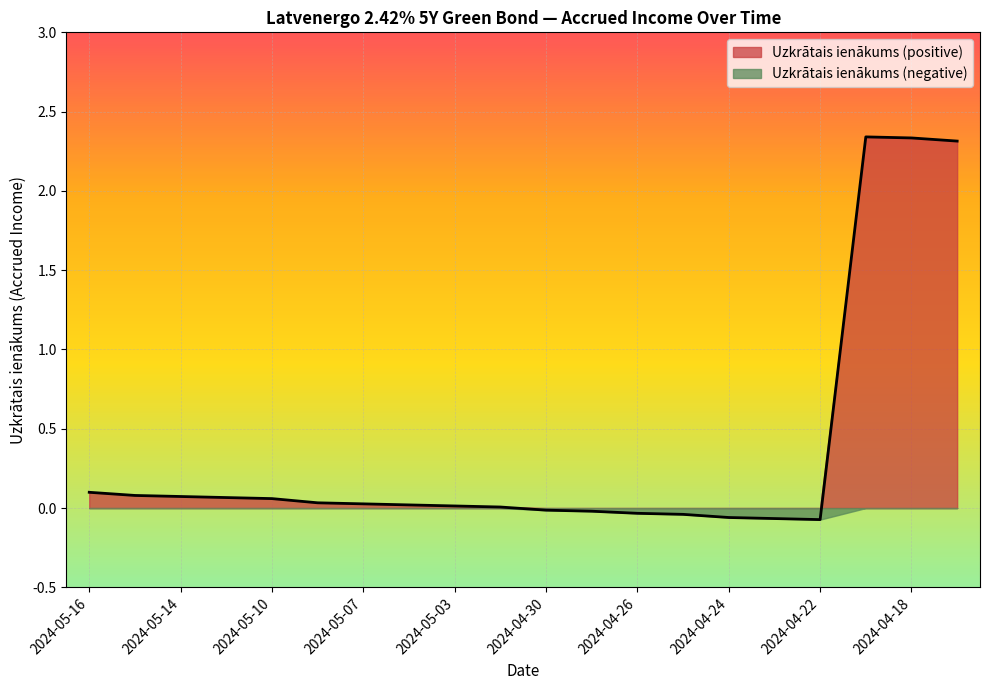

True or false: the data has more than 2 interior local peaks.

False